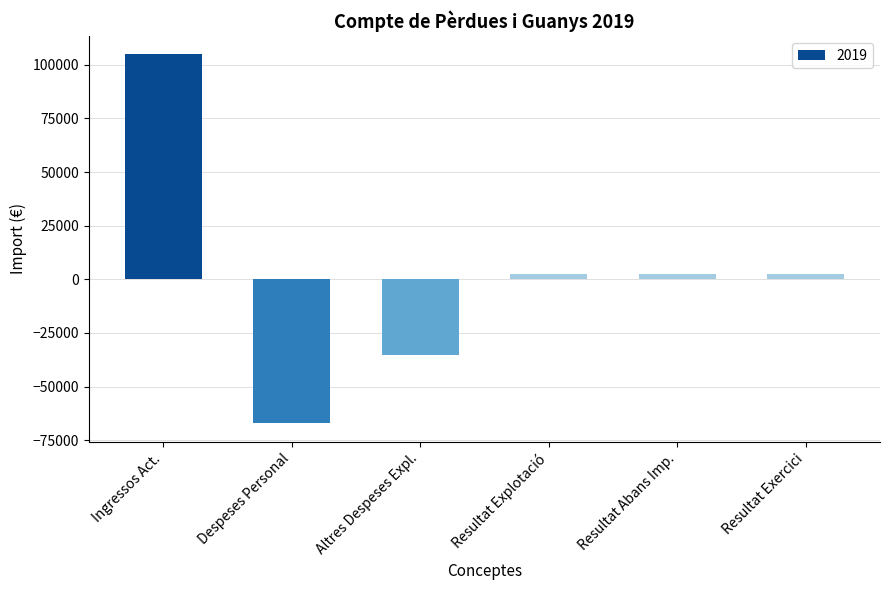

Which label corresponds to the largest value in the chart?

Ingressos Act.